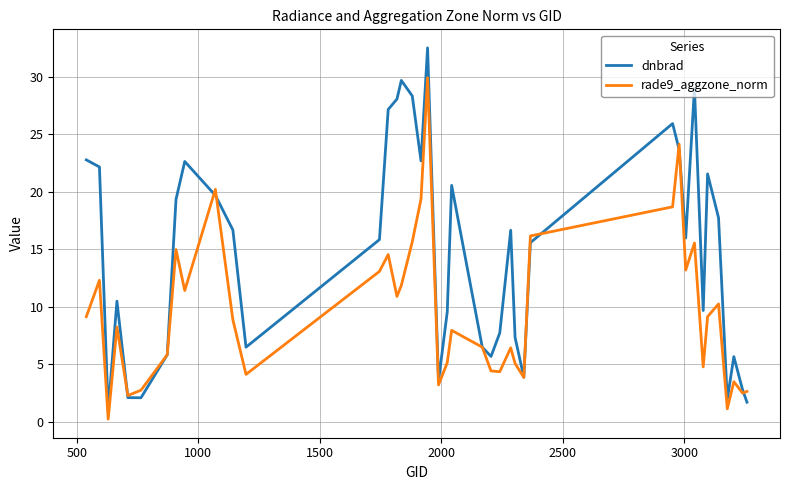

Which series has the largest total across all categories?

dnbrad